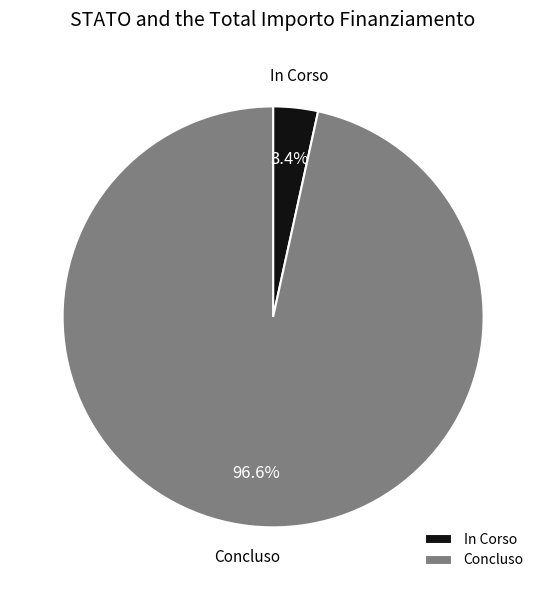

To the nearest percent, what is the difference between the In Corso and Concluso slice percentages?

93%